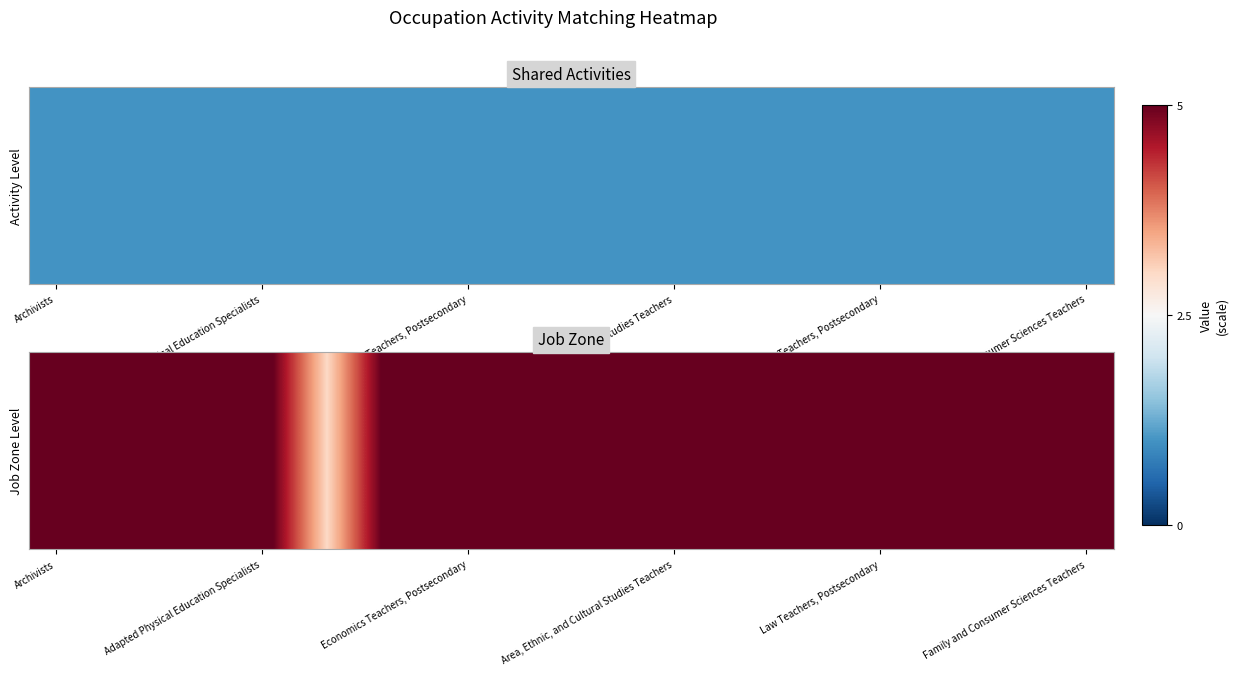

The value at 10 is 5. True or false?

True